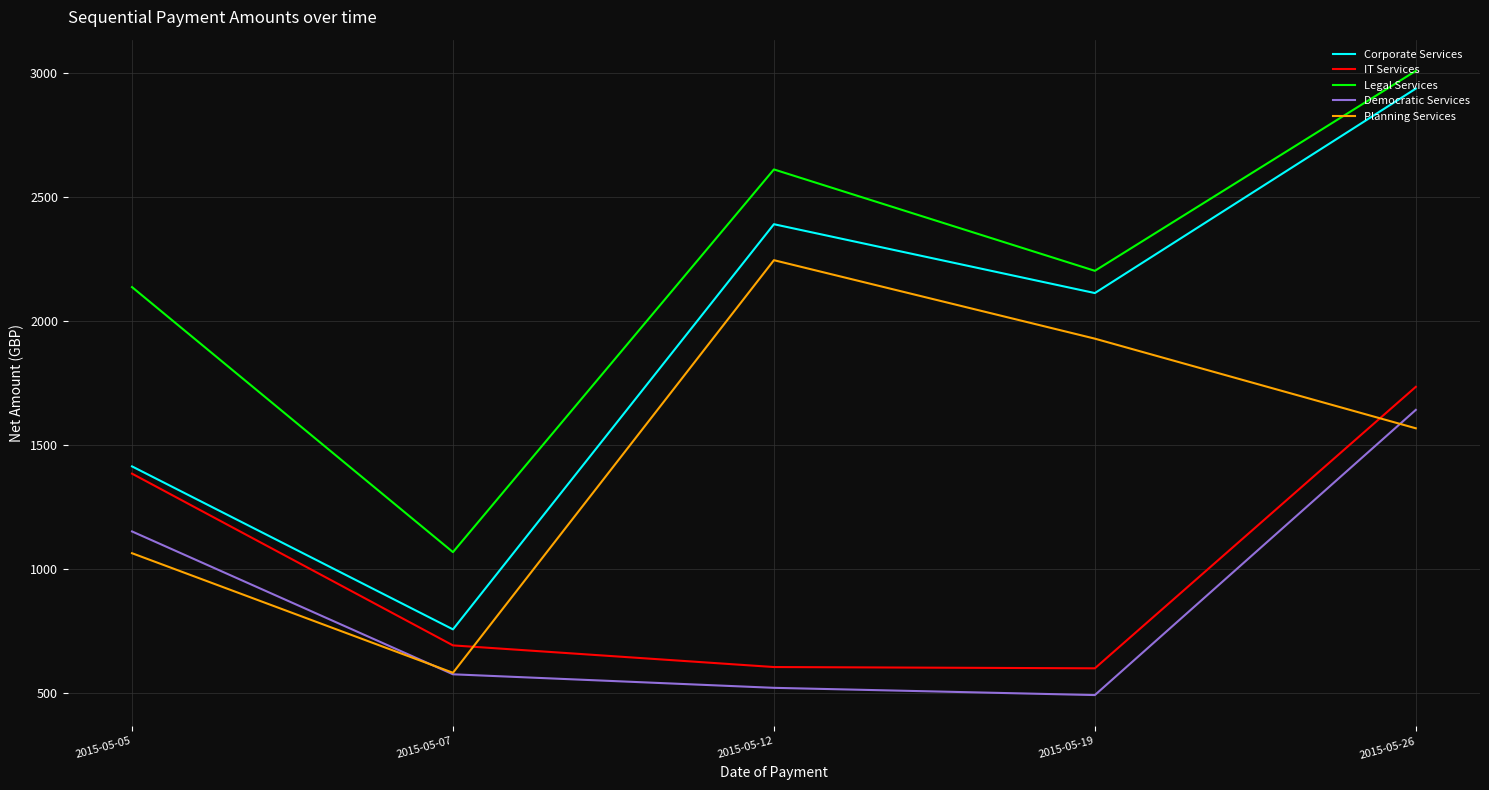

How many categories are shown in the chart?

5